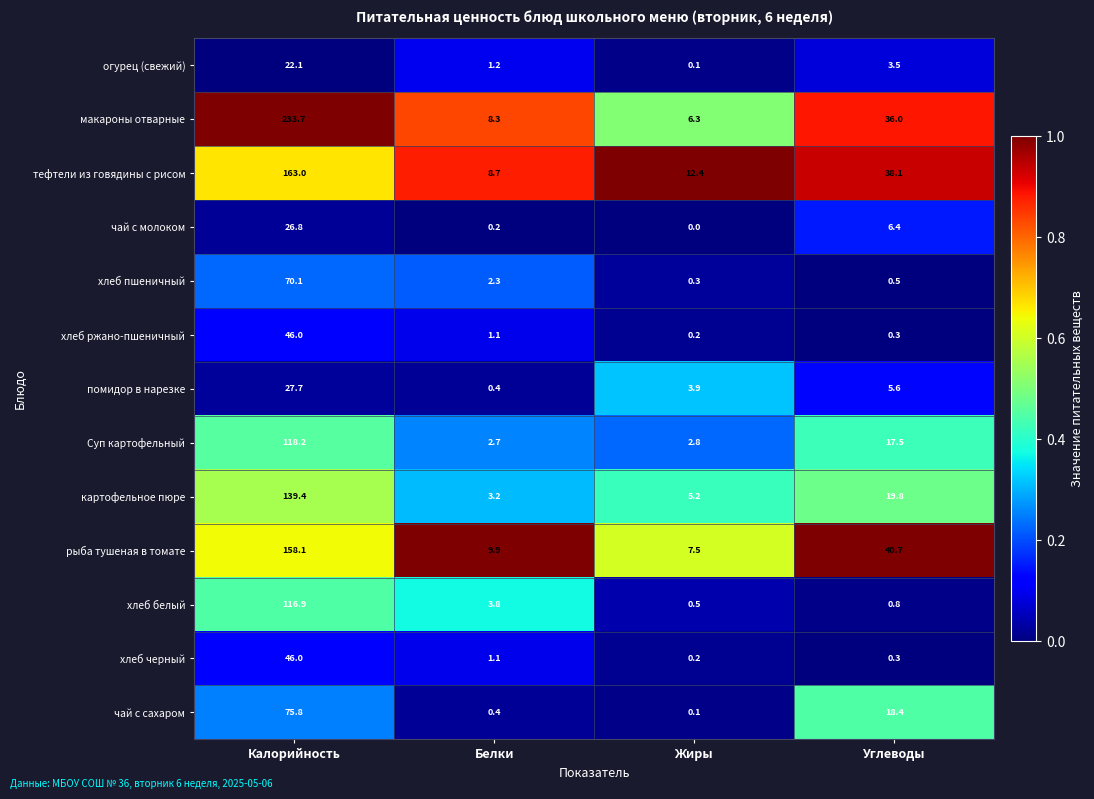

Which series has the largest range (max minus min)?

макароны отварные